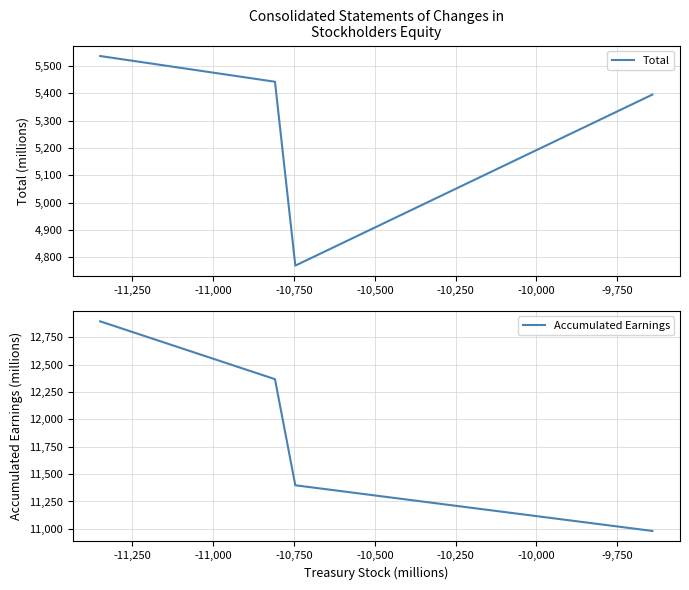

At how many categories does at least one series exceed 5323?

4